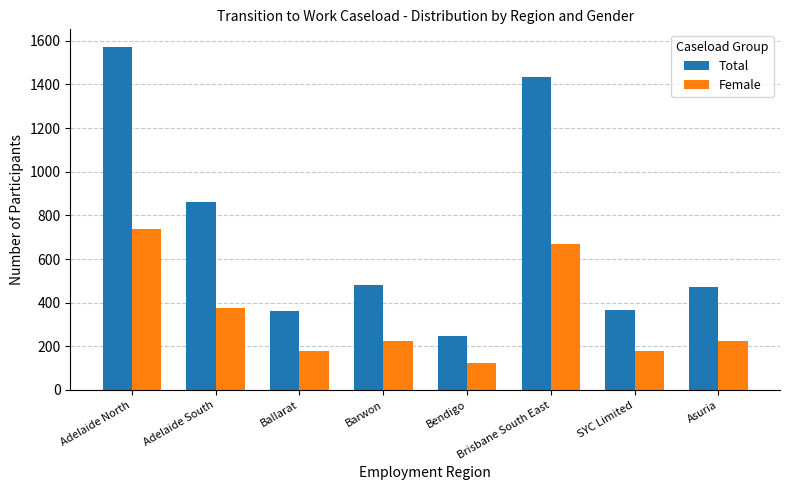

What is the difference between the maximum and second lowest values in the Total series?

1214